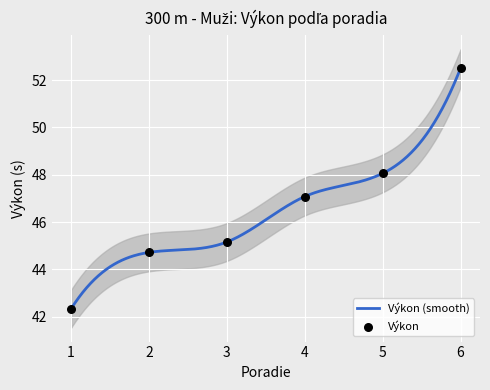

What is the lowest value of the Výkon (smooth) series?

42.3